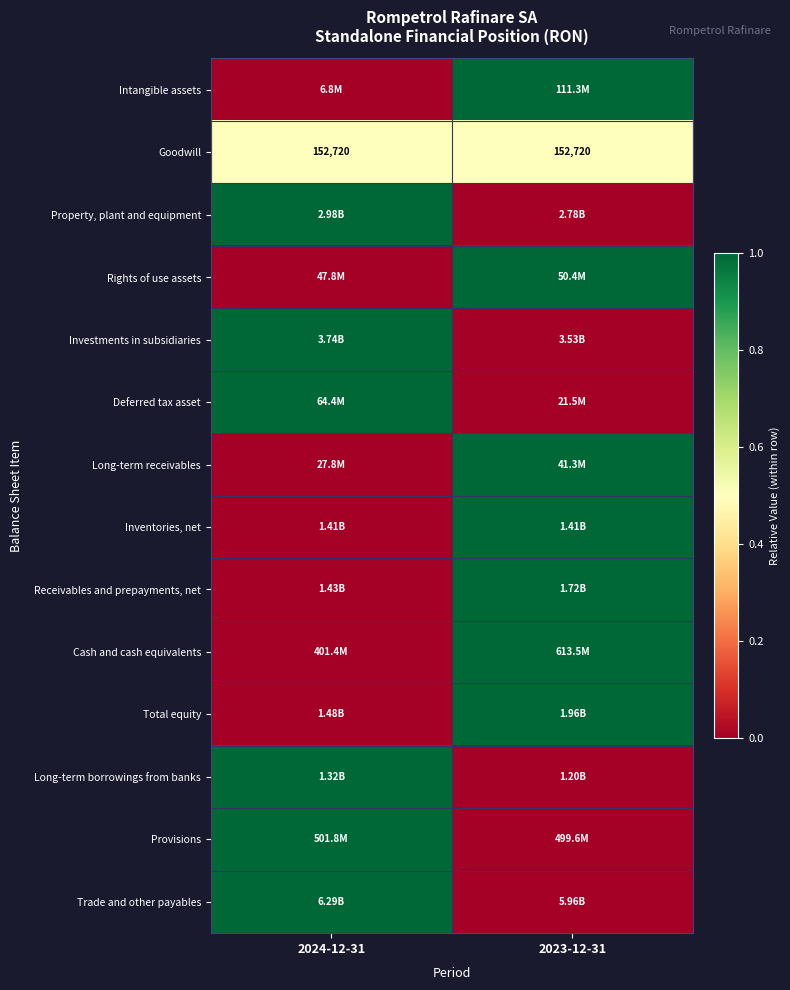

Which category has the lowest value across all series?

2024-12-31